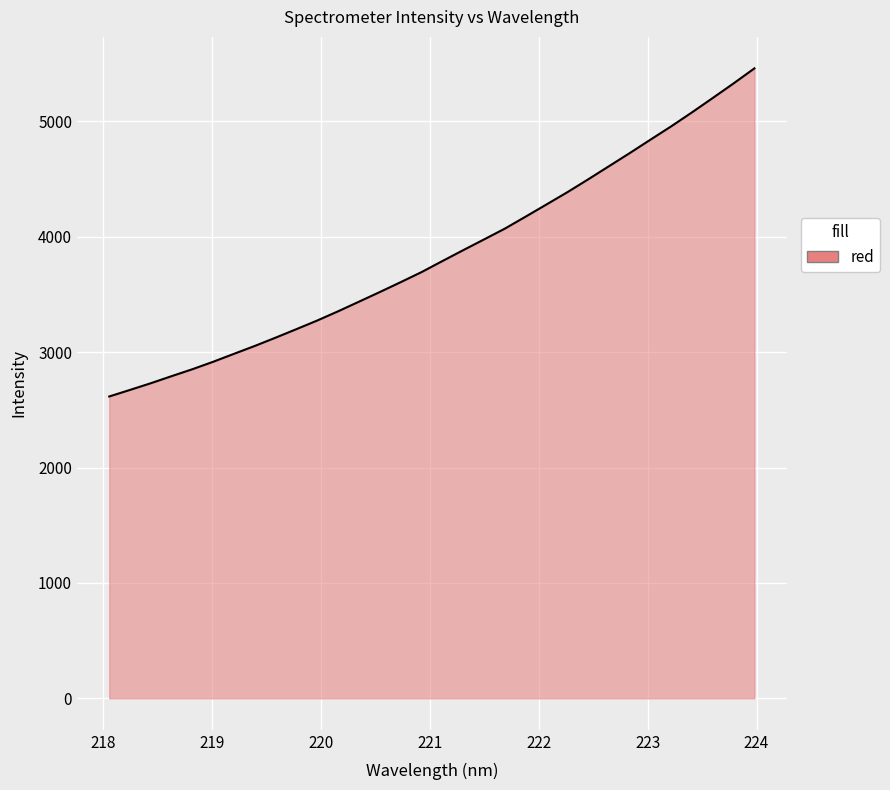

What is the difference between the maximum and minimum values?

2844.0